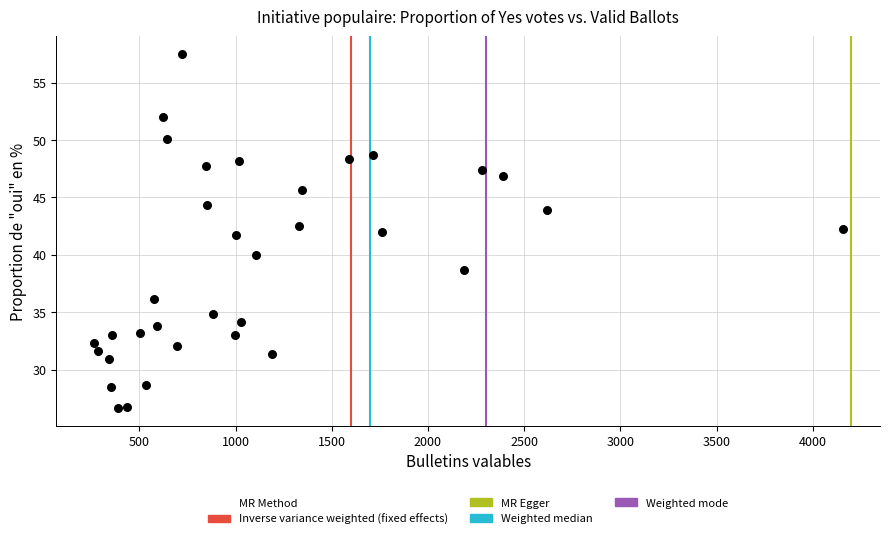

What is the range of Y values (max minus min)?

30.8